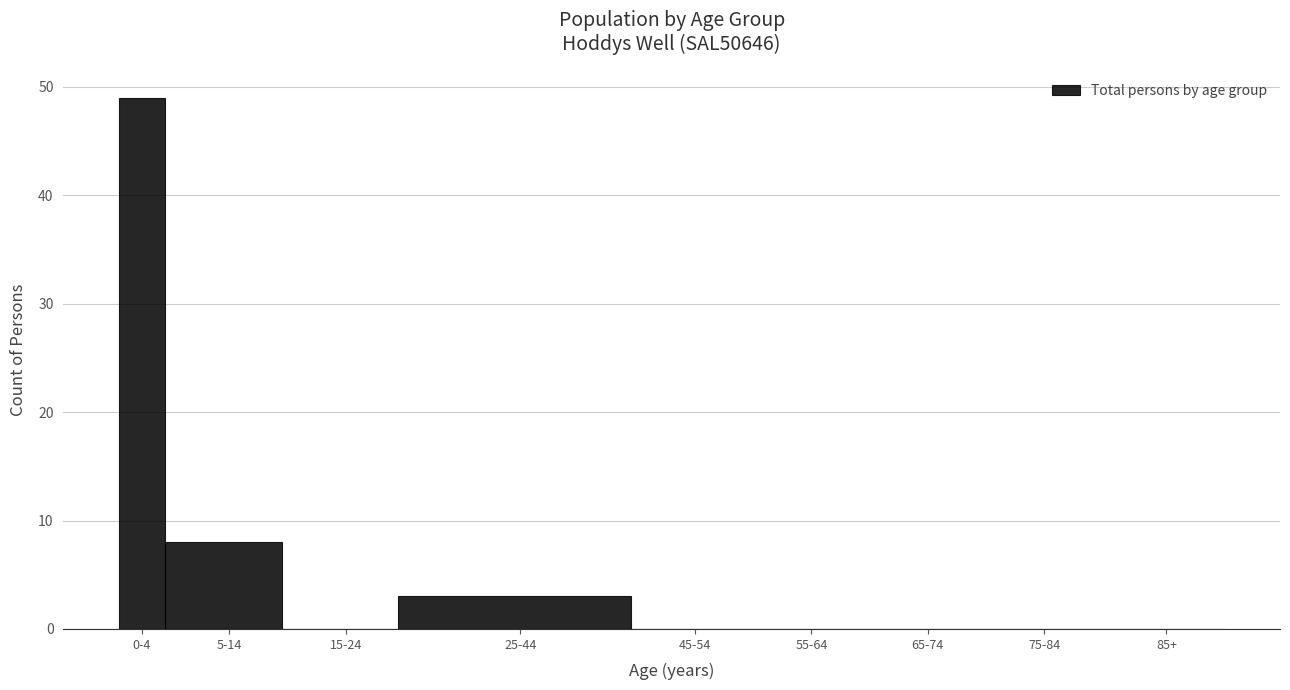

Reading left to right, list all the values displayed in this chart.

0-4=49	5-14=8	15-24=0	25-44=3	45-54=0	55-64=0	65-74=0	75-84=0	85+=0